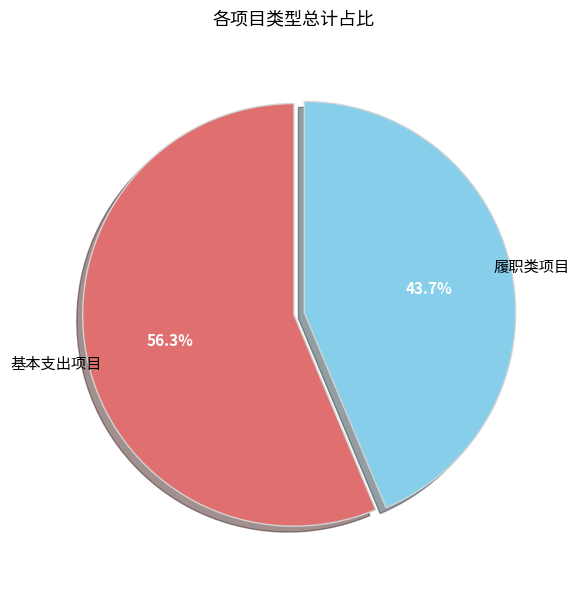

Between 履职类项目 and 基本支出项目, which is larger?

基本支出项目